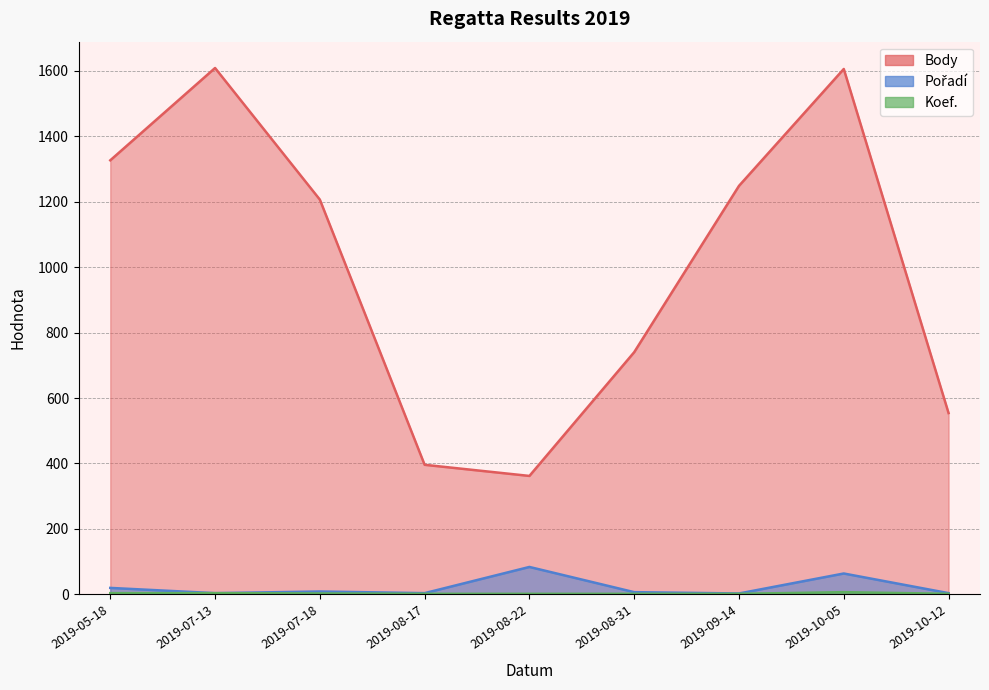

Reading left to right, what are all the values shown in this chart?

Body: 1326	1608	1206	396	362	740	1248	1605	554
Pořadí: 20	4	9	4	84	7	3	64	4
Koef.: 4	4	3	2	2	2	2	7	2